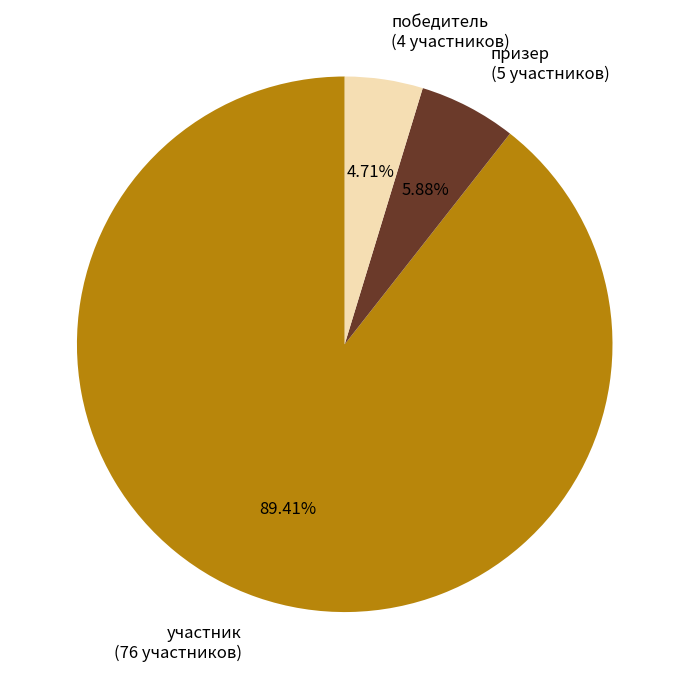

Rank the categories by value from lowest to highest.

победитель (4 участников), призер (5 участников), участник (76 участников)